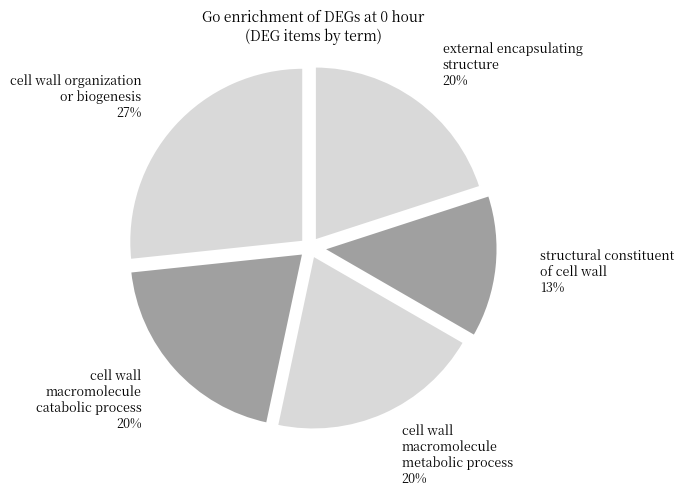

What is the smallest slice in the pie chart?

structural constituent of cell wall